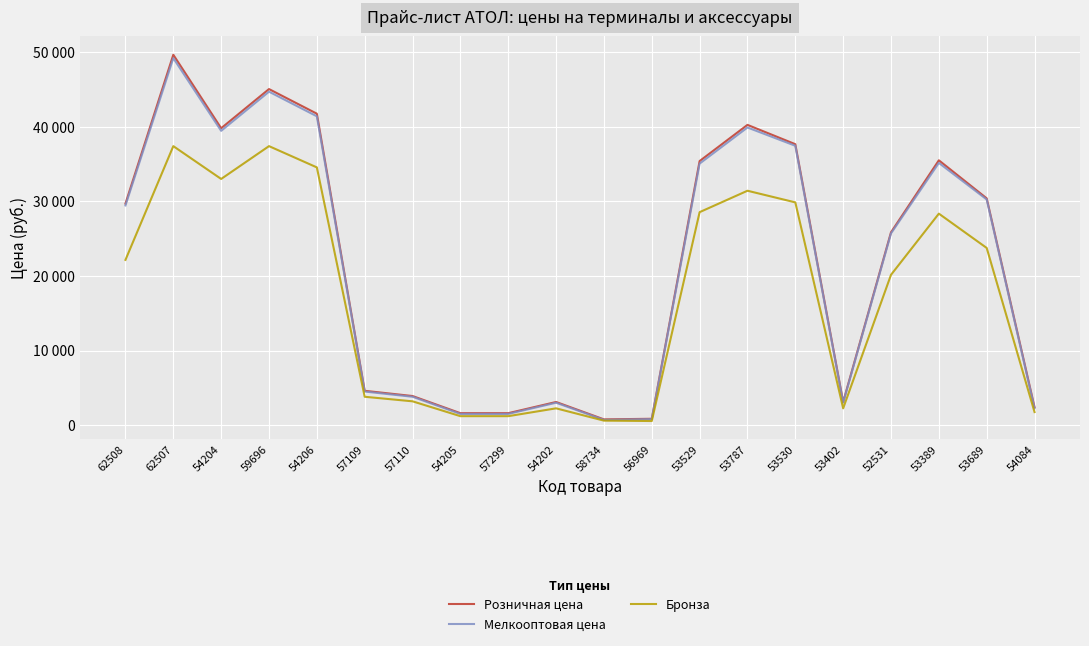

Is this an area chart (filled region under the line)?

No